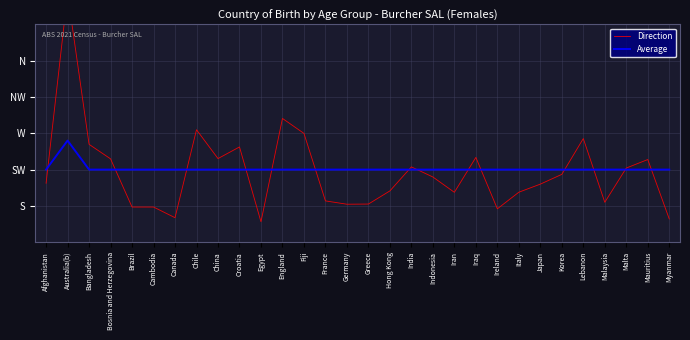

True or false: Average has a value of 2.8 at Indonesia.

False